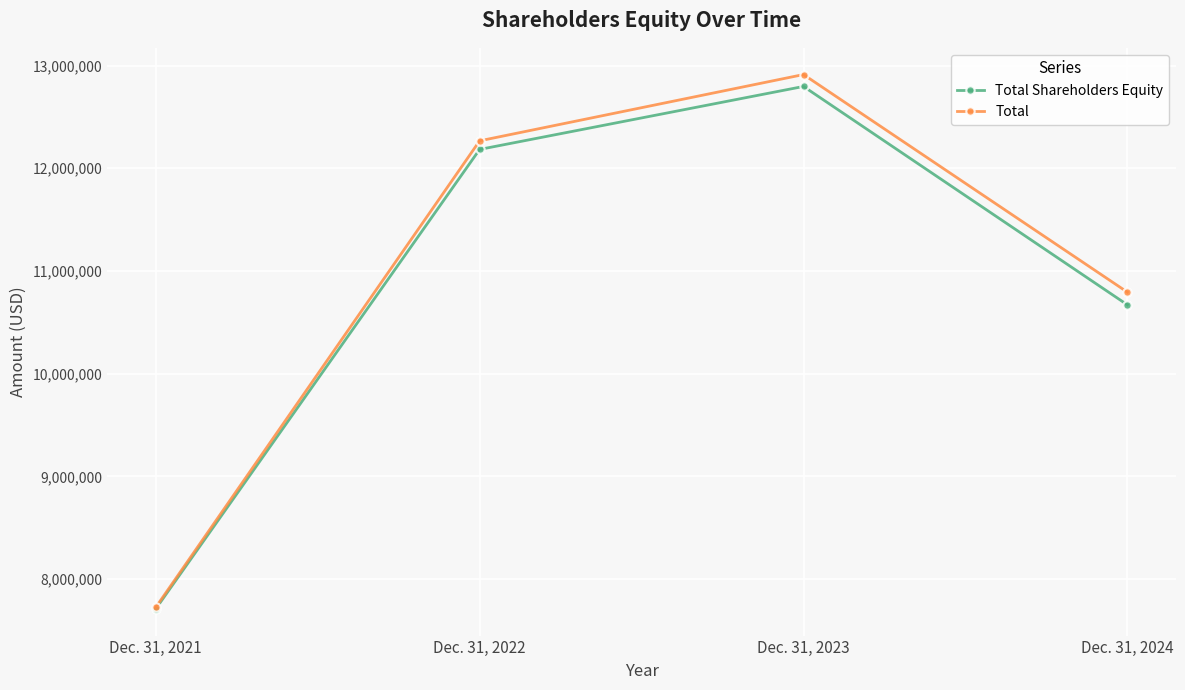

In Total, how many points are higher than both neighbors (excluding endpoints)?

1